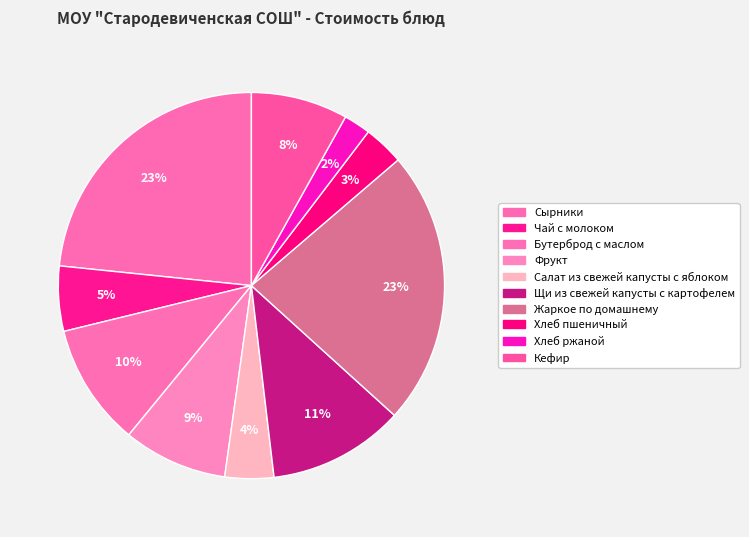

To the nearest percent, what portion does Салат из свежей капусты с яблоком represent?

4%